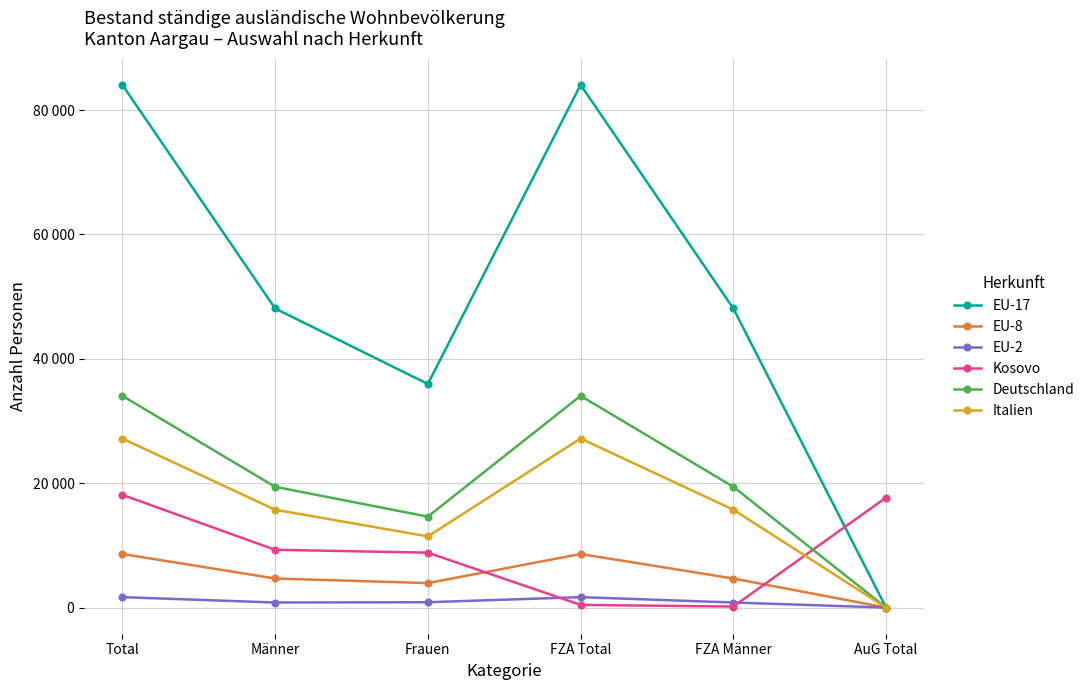

Does the chart have visible grid lines?

Yes